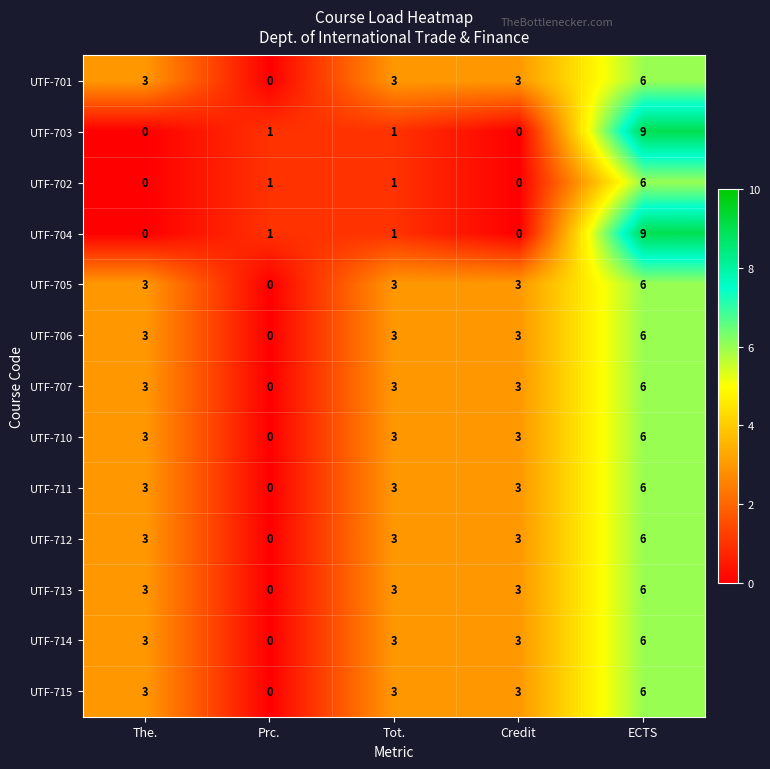

True or false: UTF-710 has a value of 3 at The..

True